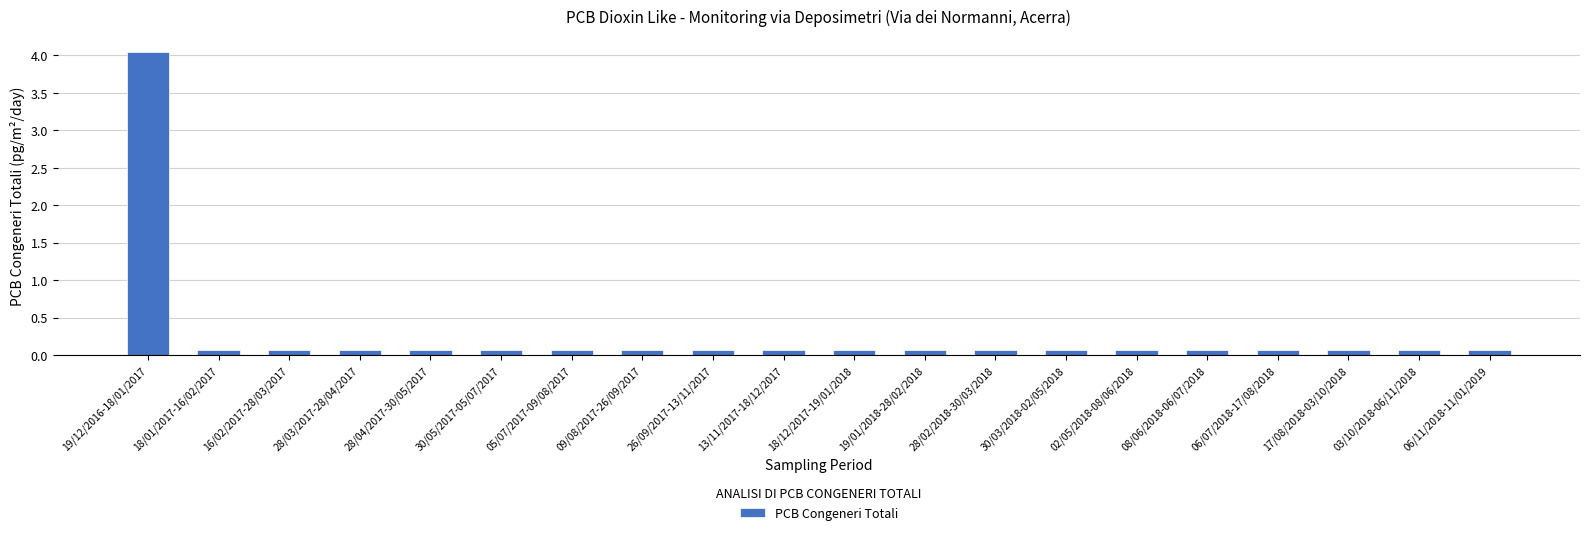

Which label corresponds to the largest value in the chart?

19/12/2016-18/01/2017